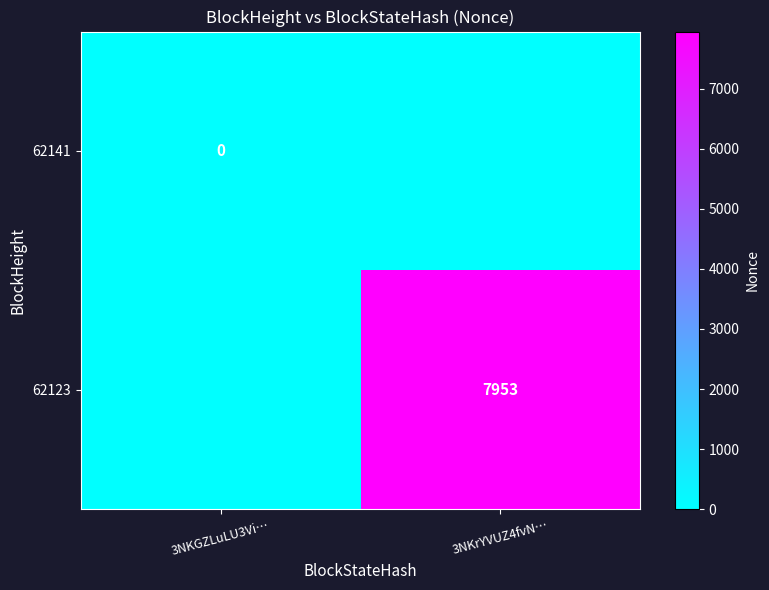

The value of 62123 at 3NKrYVUZ4fvN… is 12209. True or false?

False